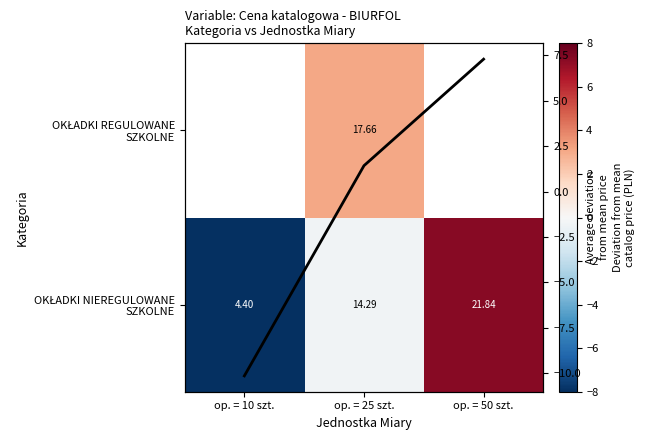

At which label is OKŁADKI NIEREGULOWANE SZKOLNE closest to -1?

op. = 25 szt.